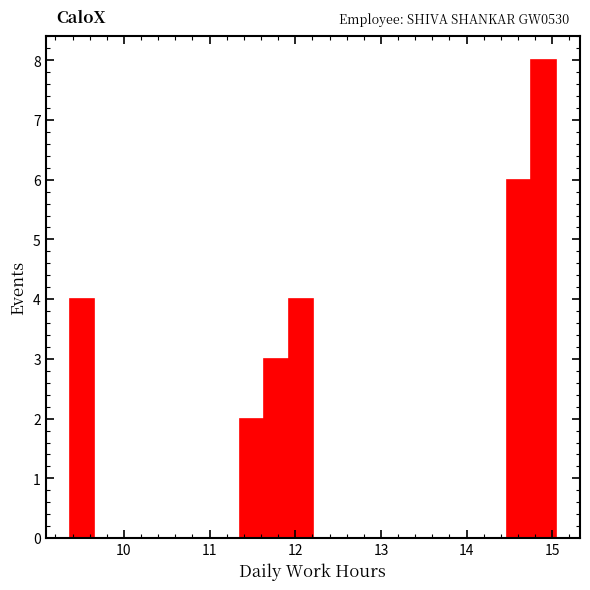

Read against the x-axis, roughly where is the centre of the tallest bar?

14.9